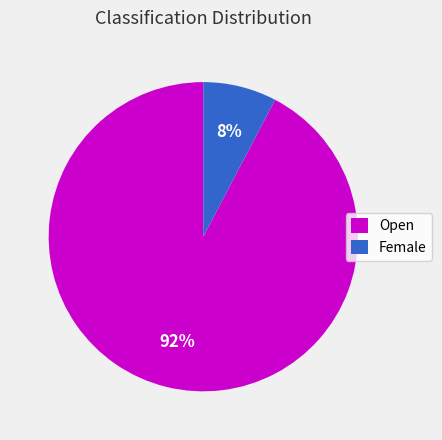

Which slice is the largest?

Open